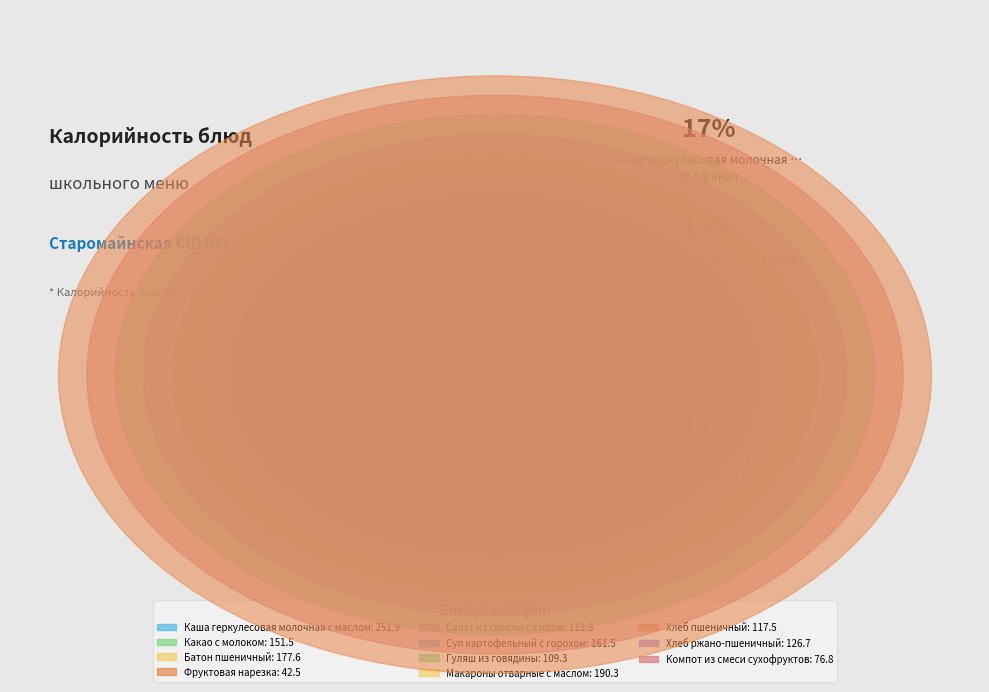

Rank the categories by value from highest to lowest.

Каша геркулесовая молочная с маслом, Макароны отварные с маслом, Батон пшеничный, Суп картофельный с горохом, Какао с молоком, Хлеб ржано-пшеничный, Хлеб пшеничный, Салат из свеклы с сыром, Гуляш из говядины, Компот из смеси сухофруктов, Фруктовая нарезка